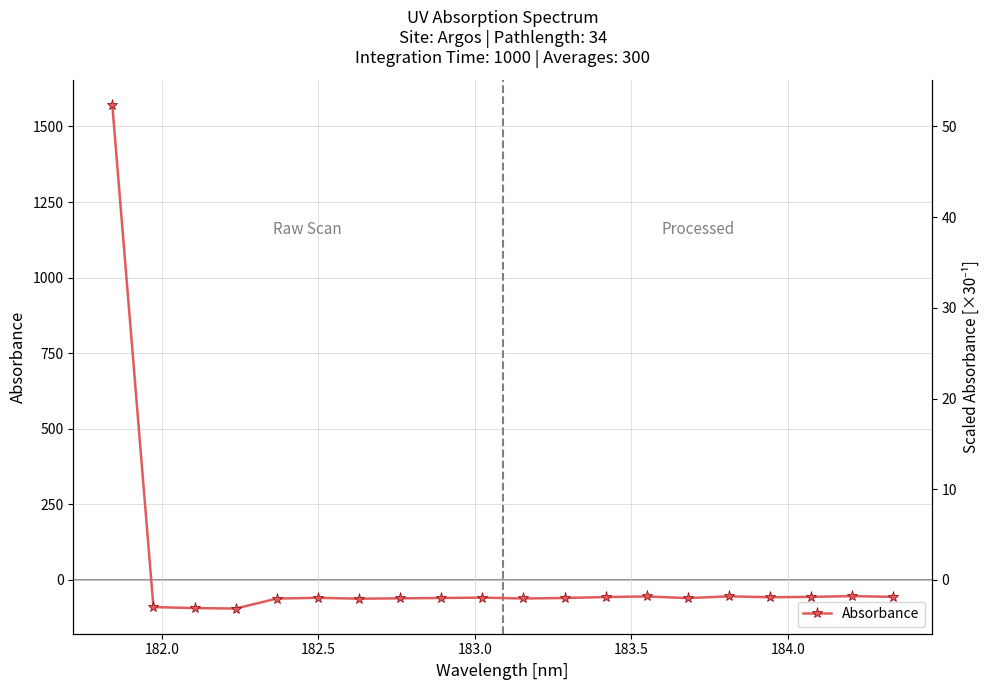

The value at 18 is -17.0. True or false?

False